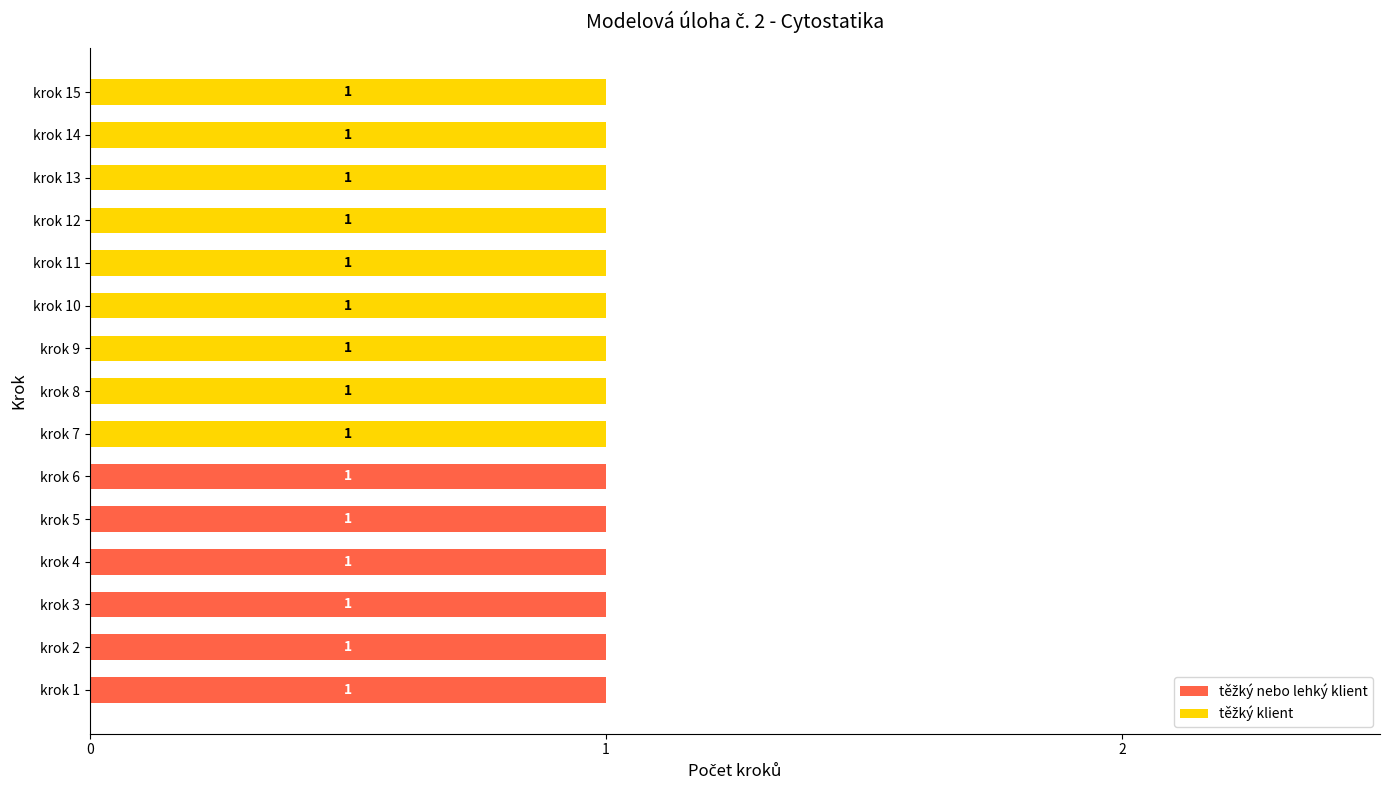

How many data points does each series have?

15